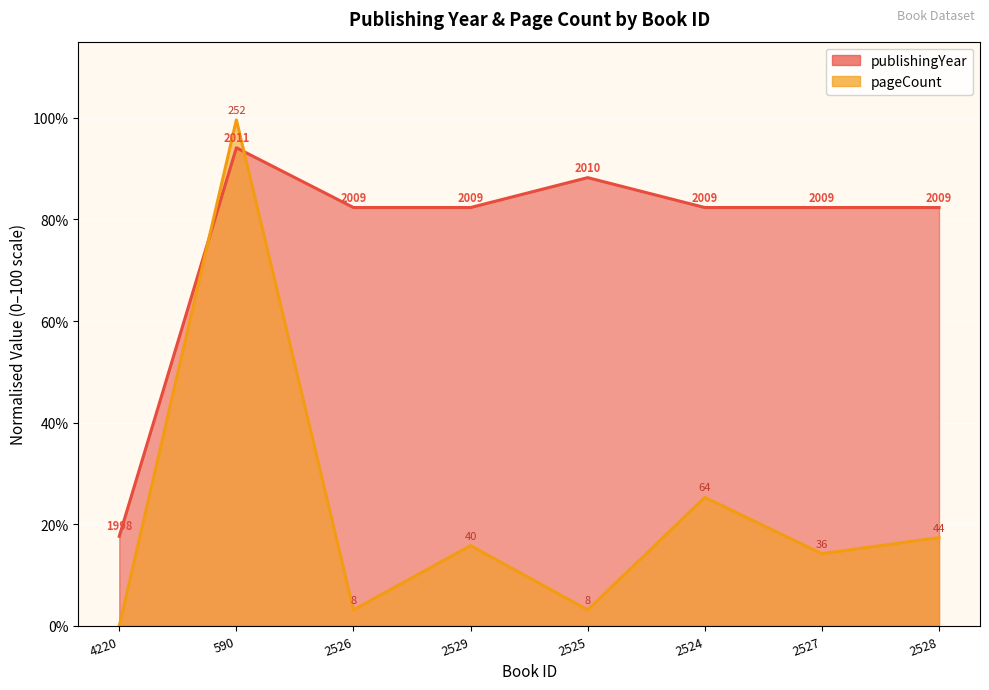

Is the value of publishingYear at 2525 greater than the value of pageCount at 2527?

Yes